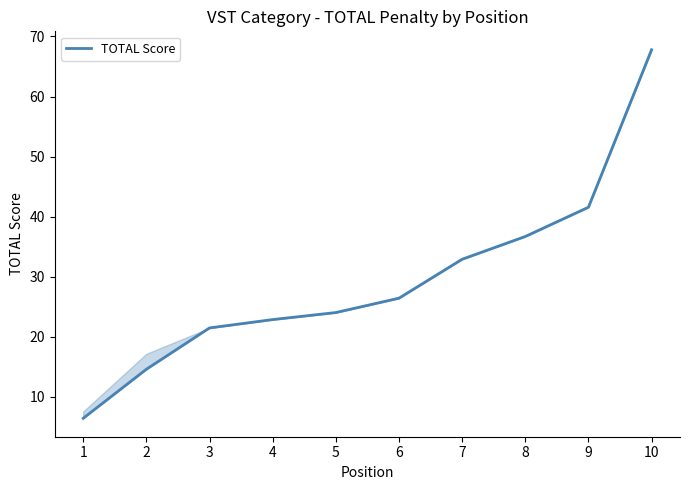

What value does the data have at 4?

22.9